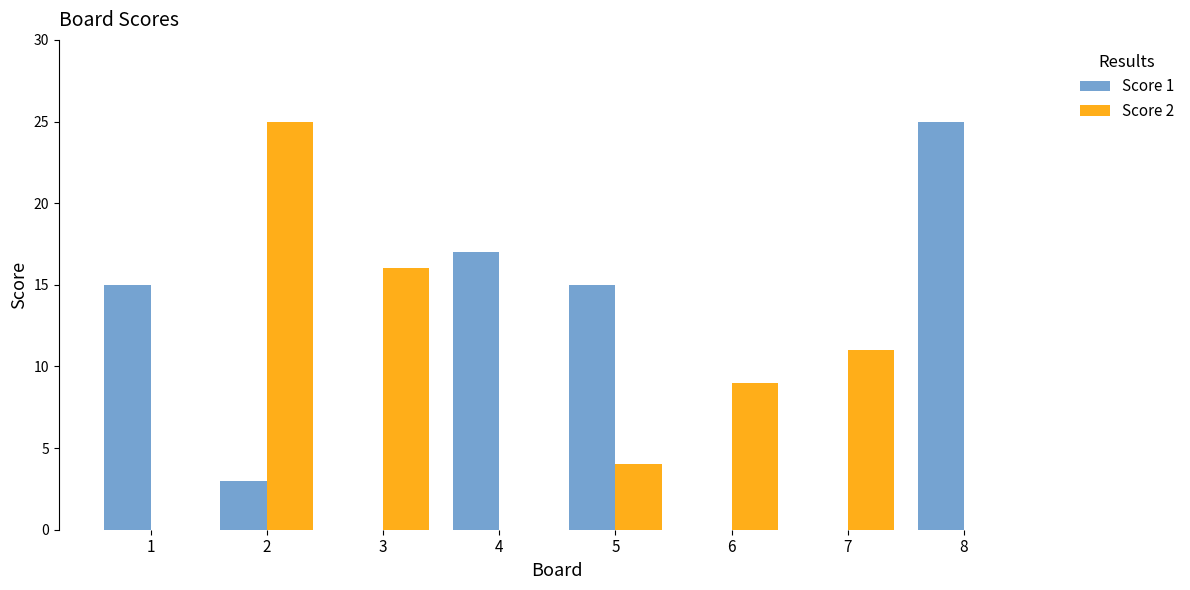

Are the bars grouped side by side (vs. stacked)?

Yes